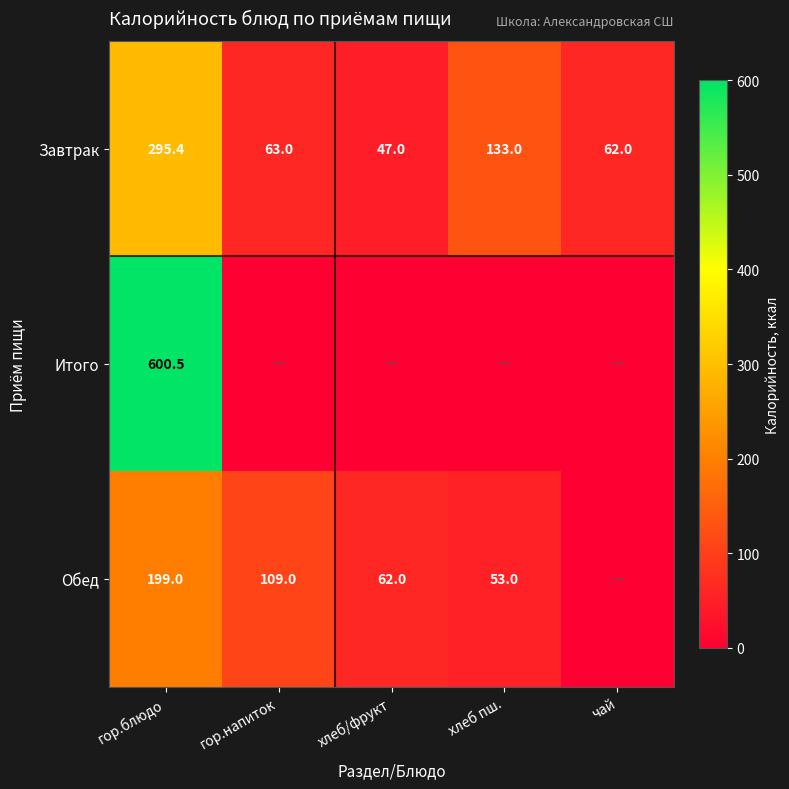

Between гор.блюдо and хлеб/фрукт, which is larger?

гор.блюдо